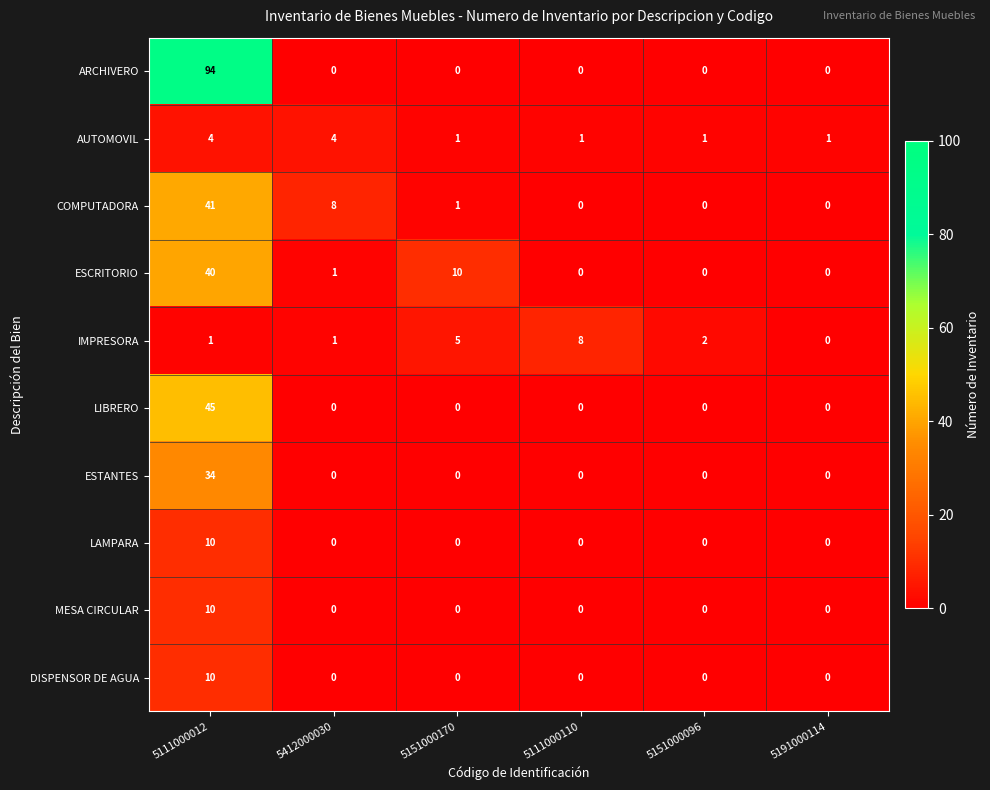

What is the total value across all series at 5191000114?

1